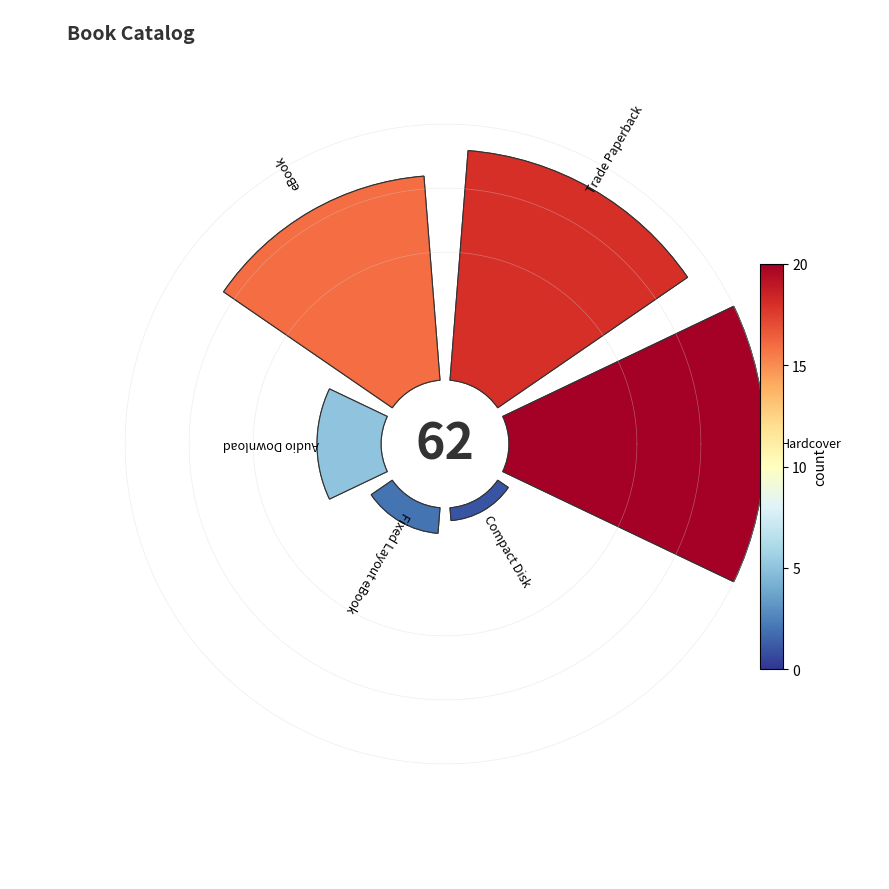

What percentage is the Hardcover slice, to the nearest percent?

32%